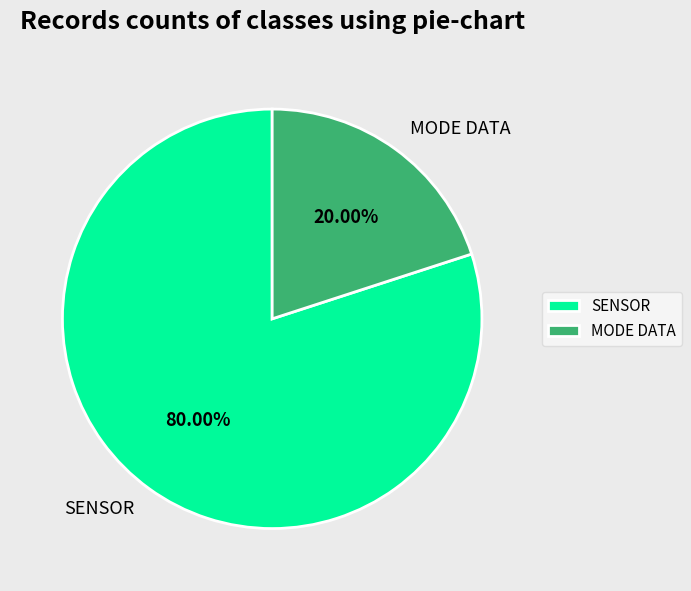

Combined, do SENSOR and MODE DATA account for over 50%?

Yes